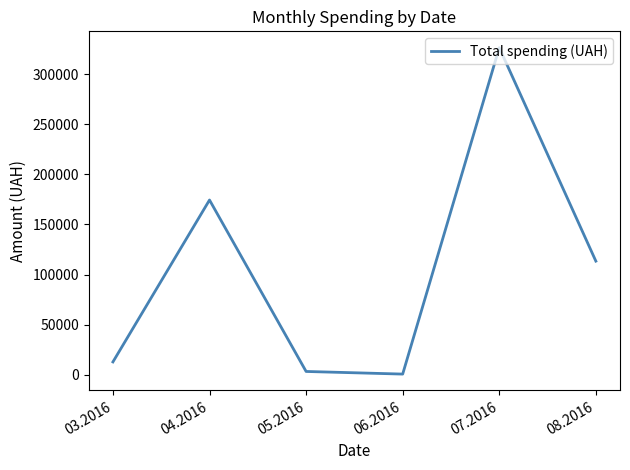

What is the average value?

105163.0